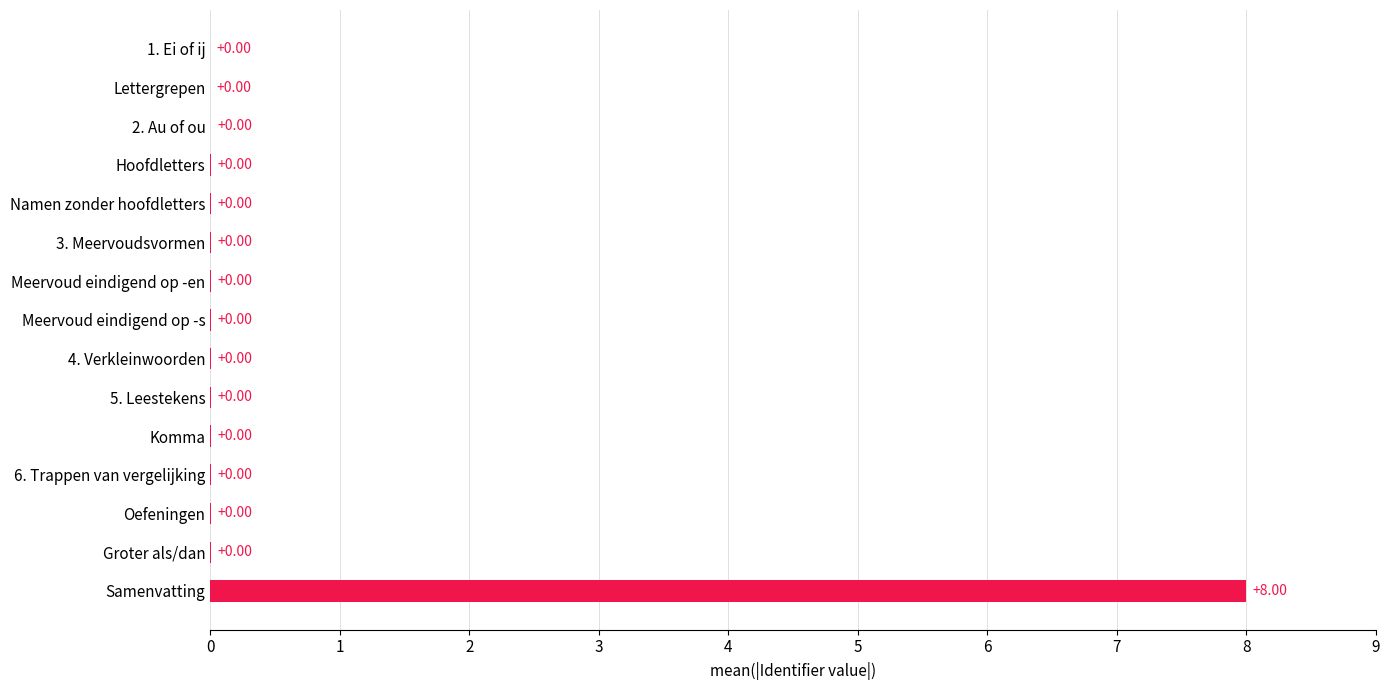

What is the sum of all values?

8.0